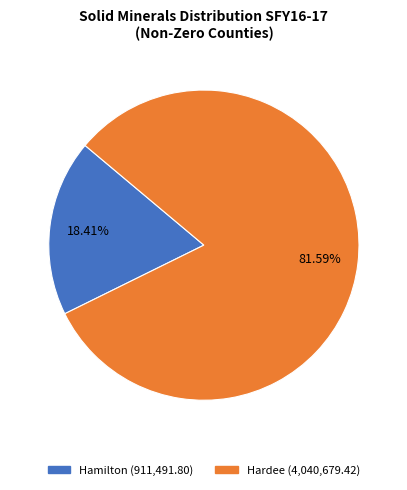

Is it true that Hardee is 92% of the pie?

False